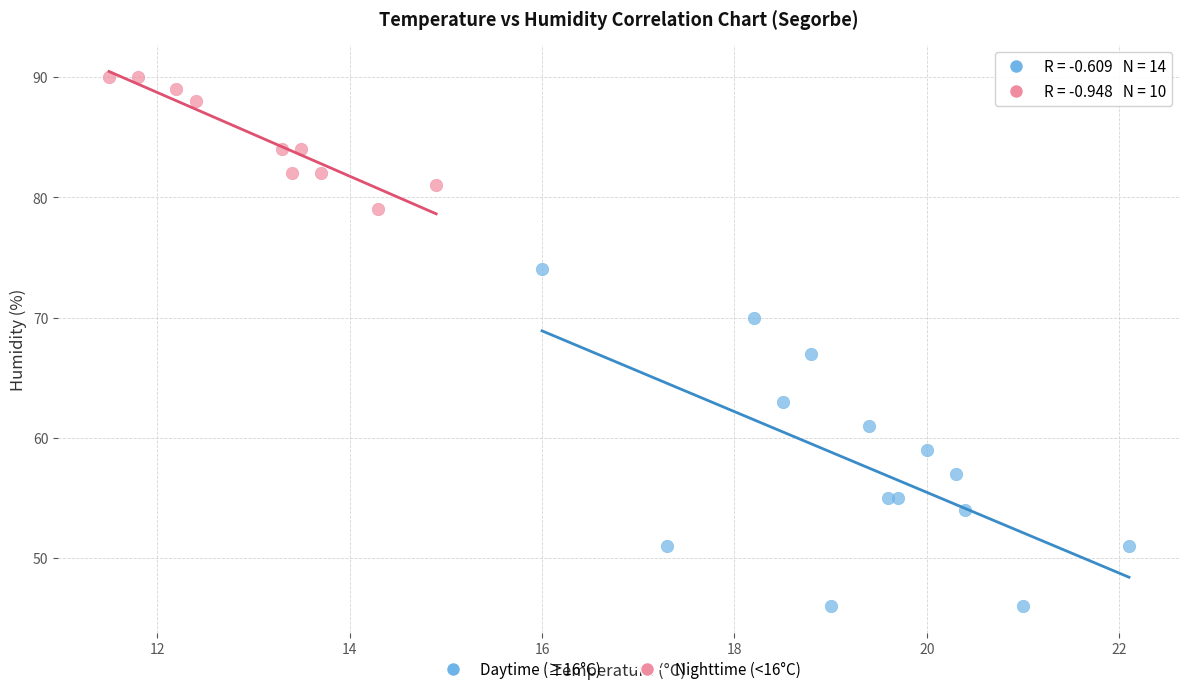

Which series contains the highest Y value?

Nighttime (<16°C)